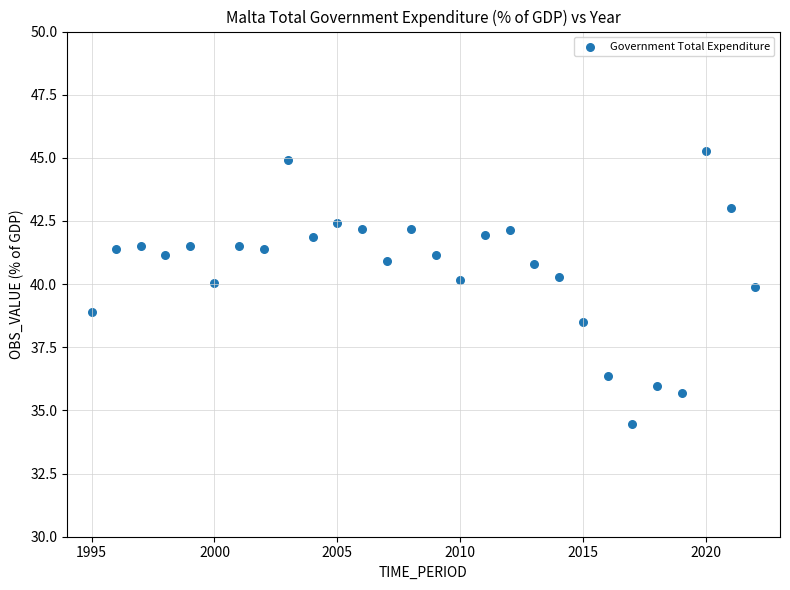

What is the range of X values (max minus min)?

27.0